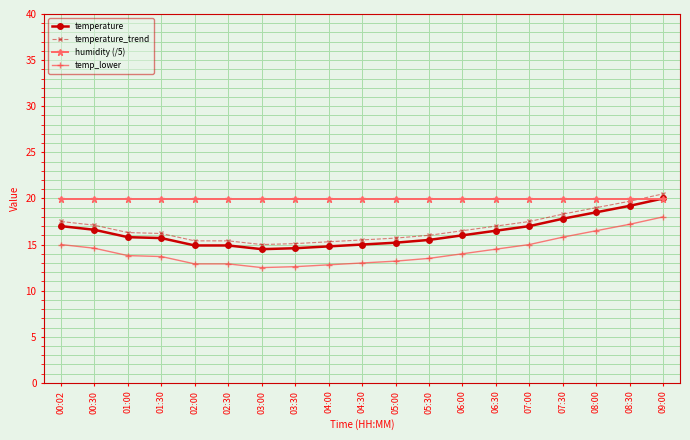

What is the spread (max minus min) of values at 00:02?

5.0